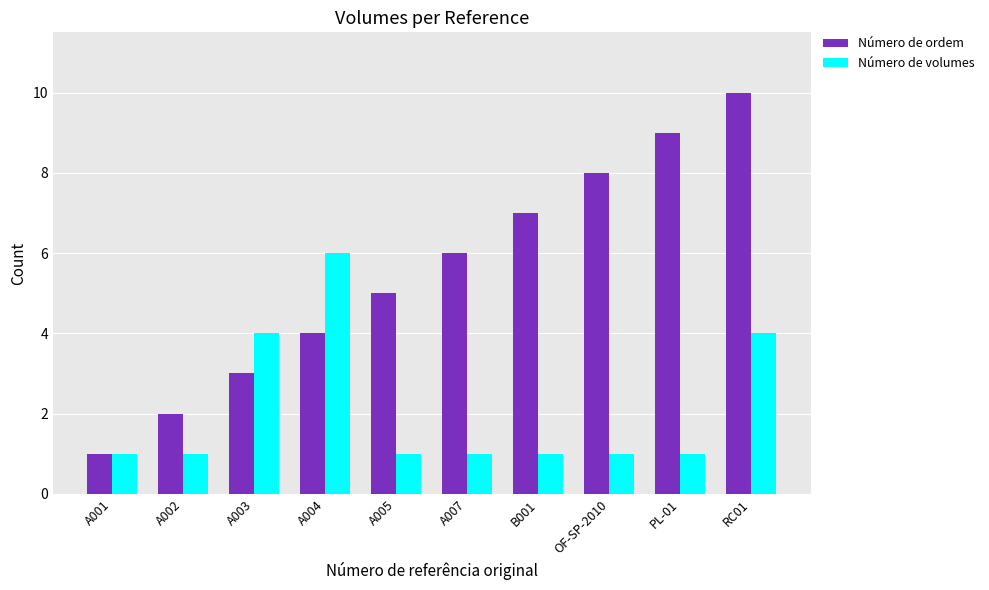

What is the label of the 9th bar from the right?

A002